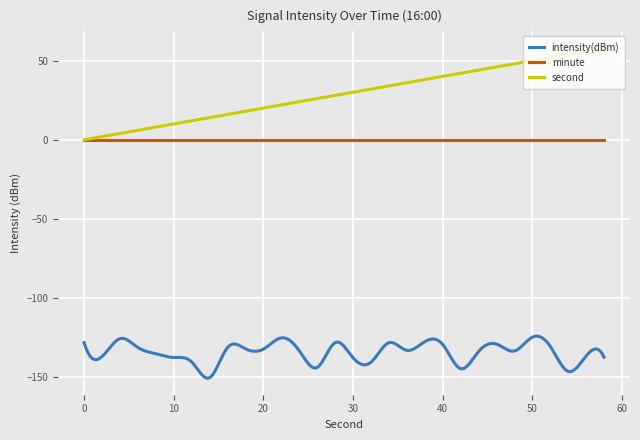

Which series has the largest range (max minus min)?

second